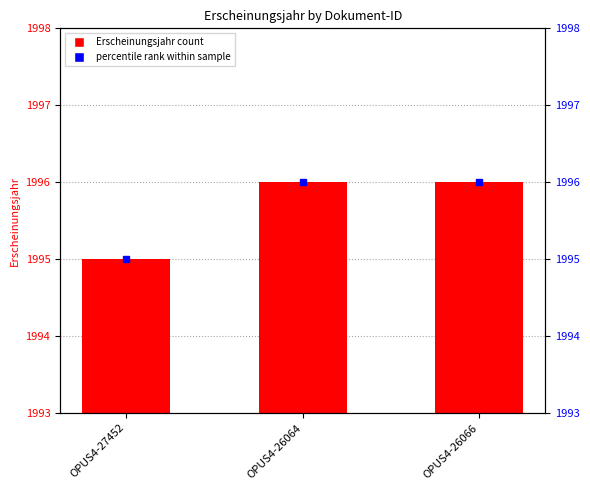

Reading left to right, what are all the values shown in this chart?

Erscheinungsjahr: 1995	1996	1996
percentile rank: 1995	1996	1996